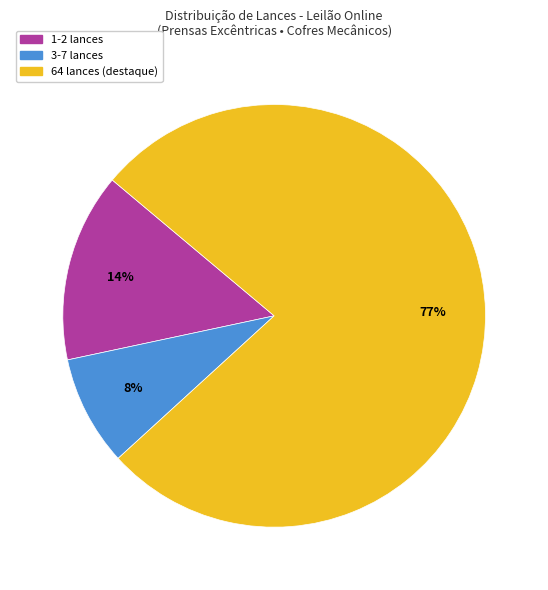

Is there any slice that represents more than half of the pie?

Yes